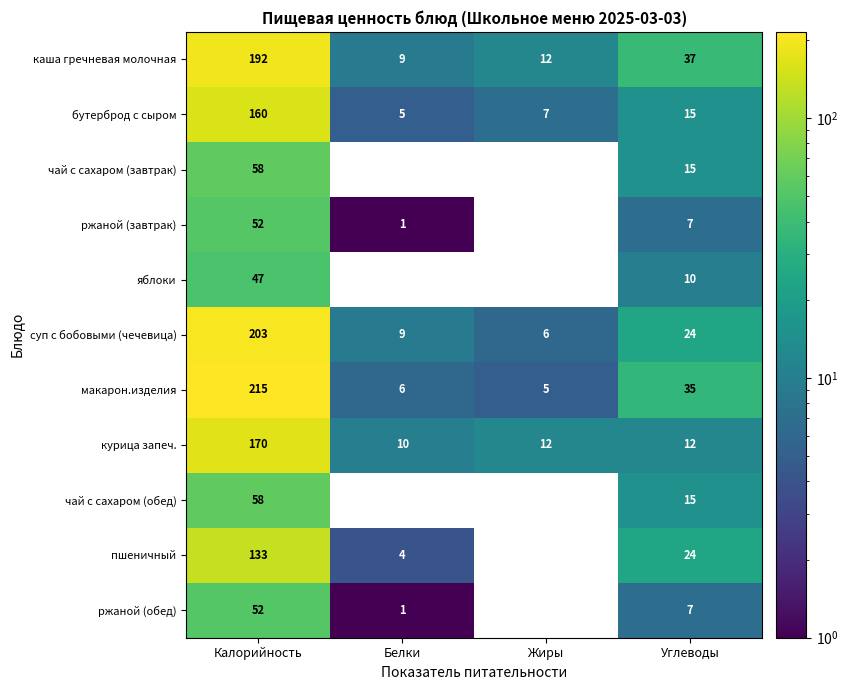

Which label corresponds to the largest value in the chart?

Калорийность